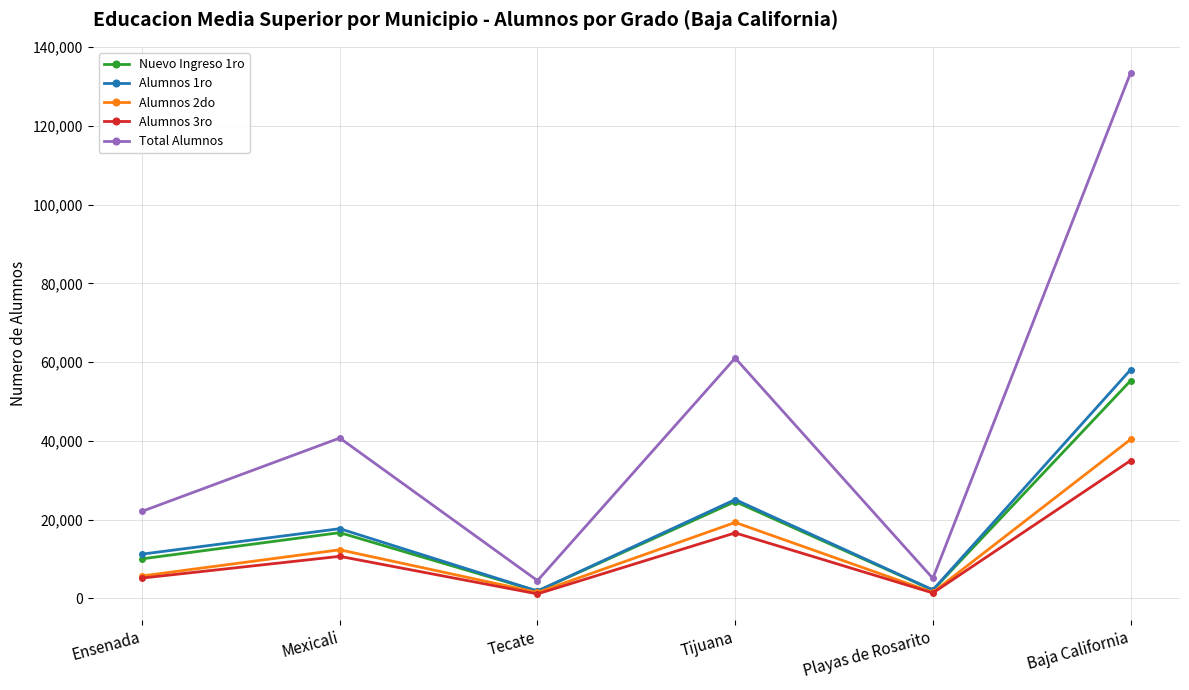

The Alumnos 1ro series shows 3457 at Ensenada. True or false?

False